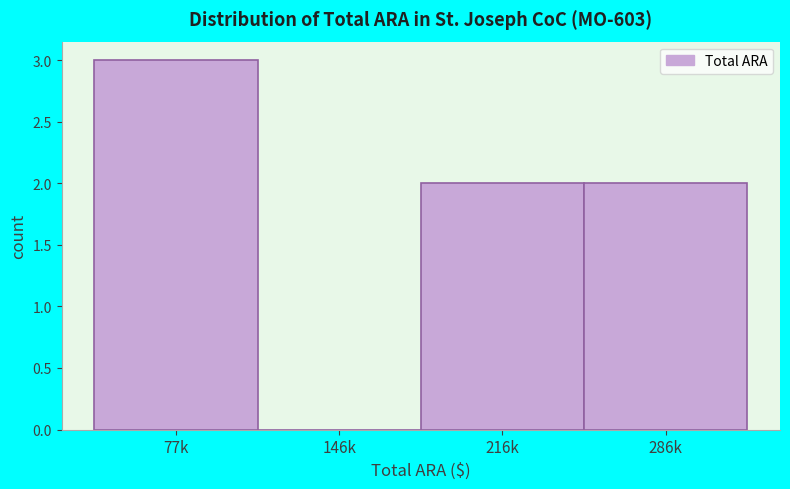

Reading left to right, what are all the values shown in this chart?

77k=3	146k=0	216k=2	286k=2